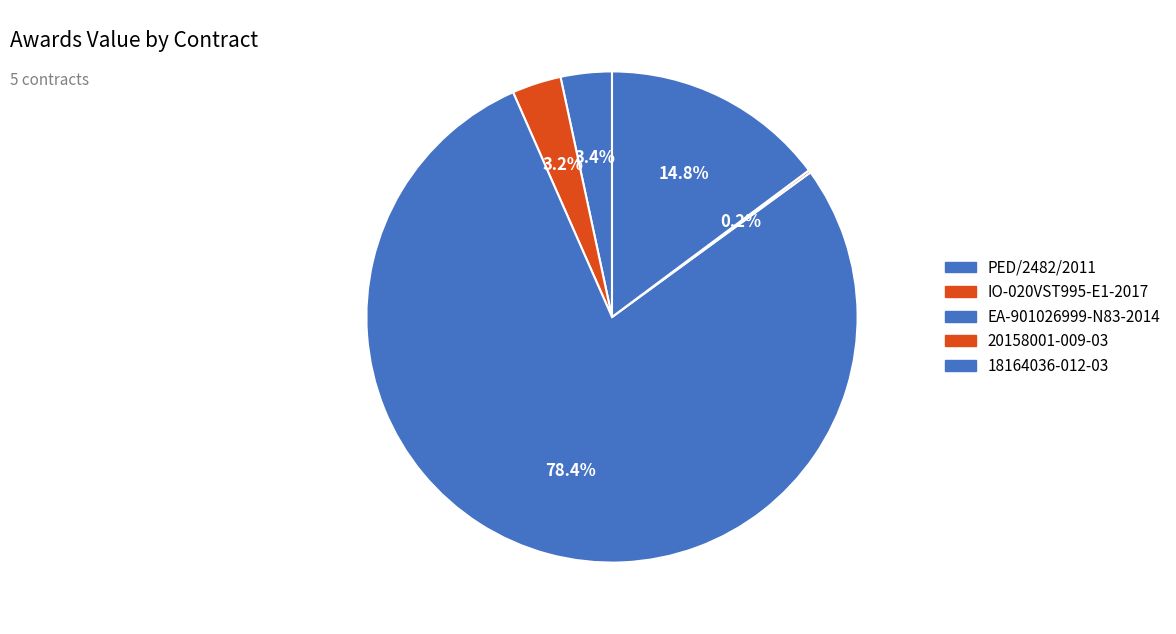

Which slice is the largest?

EA-901026999-N83-2014